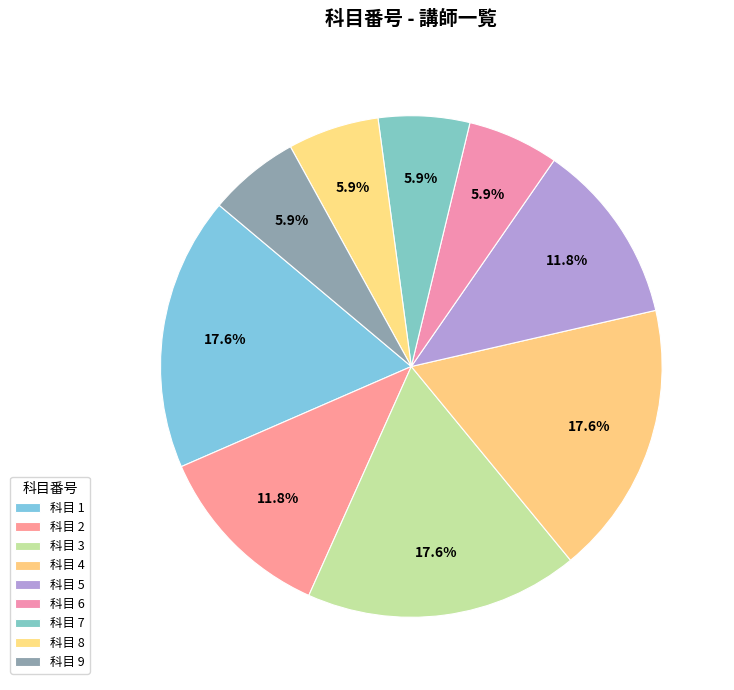

Count the number of slices in the pie.

9